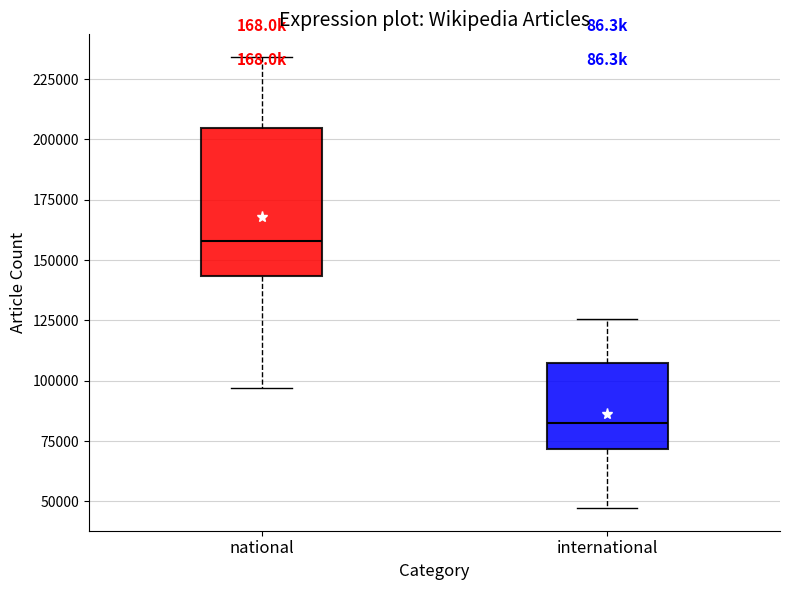

Comparing the boxes themselves (not the whiskers), which one is the tallest?

national